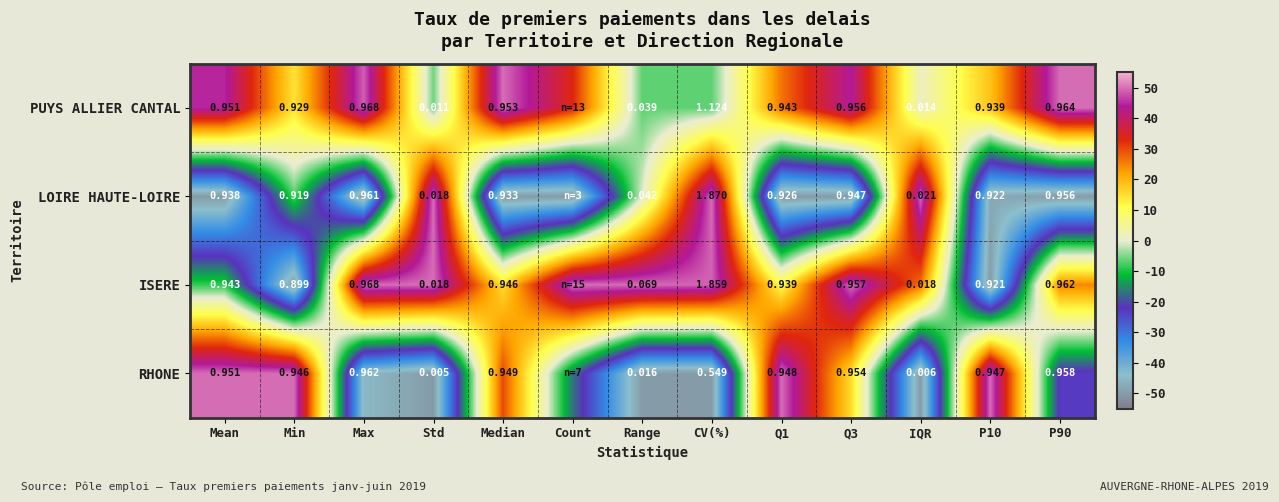

Which series changed the most between CV(%) and P90?

LOIRE HAUTE-LOIRE